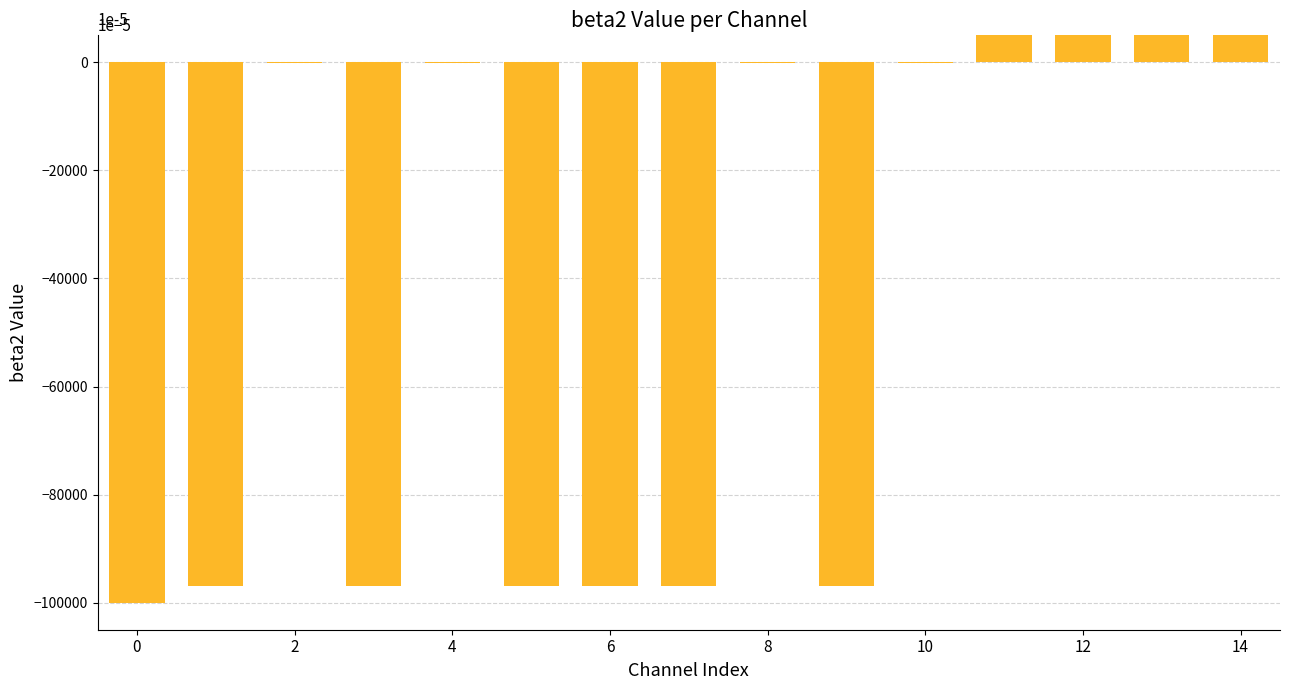

What is the greatest value displayed?

1.0